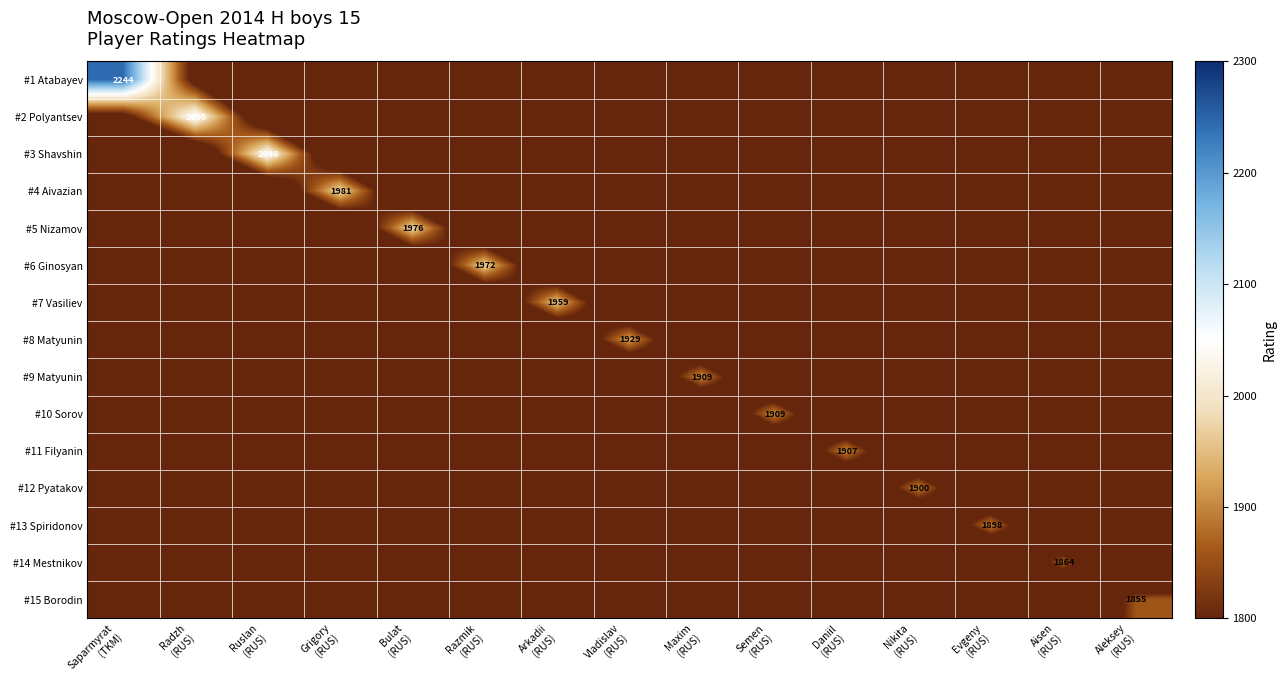

The value of #12 Pyatakov at Razmik (RUS) is 583.1. True or false?

True